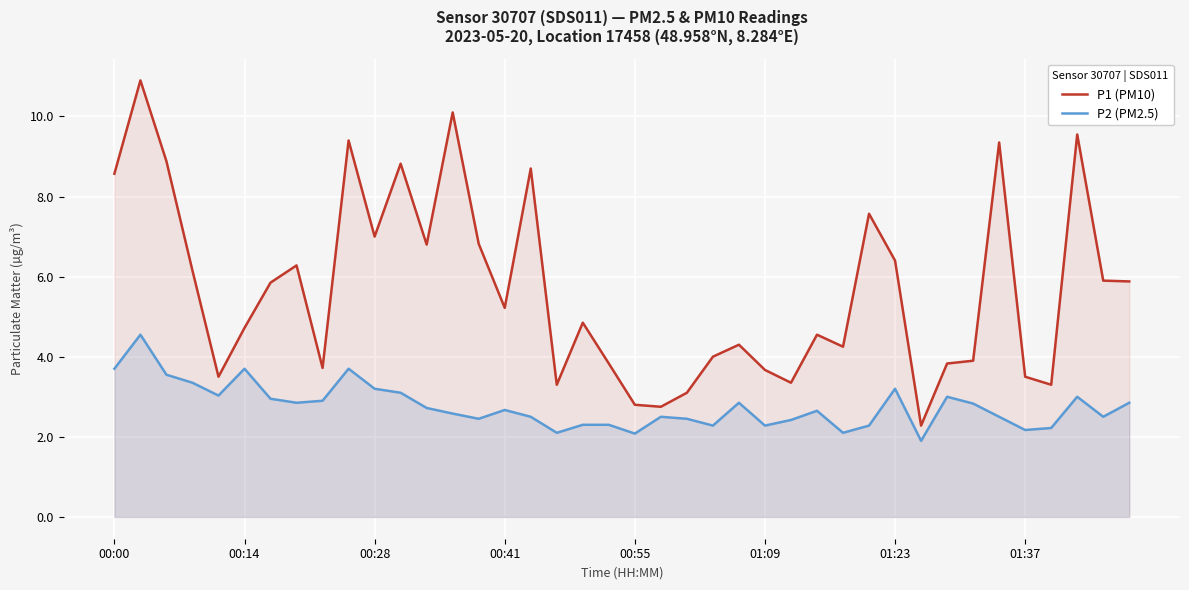

What is the difference between the maximum and minimum values in the P2 (PM2.5) series?

2.6